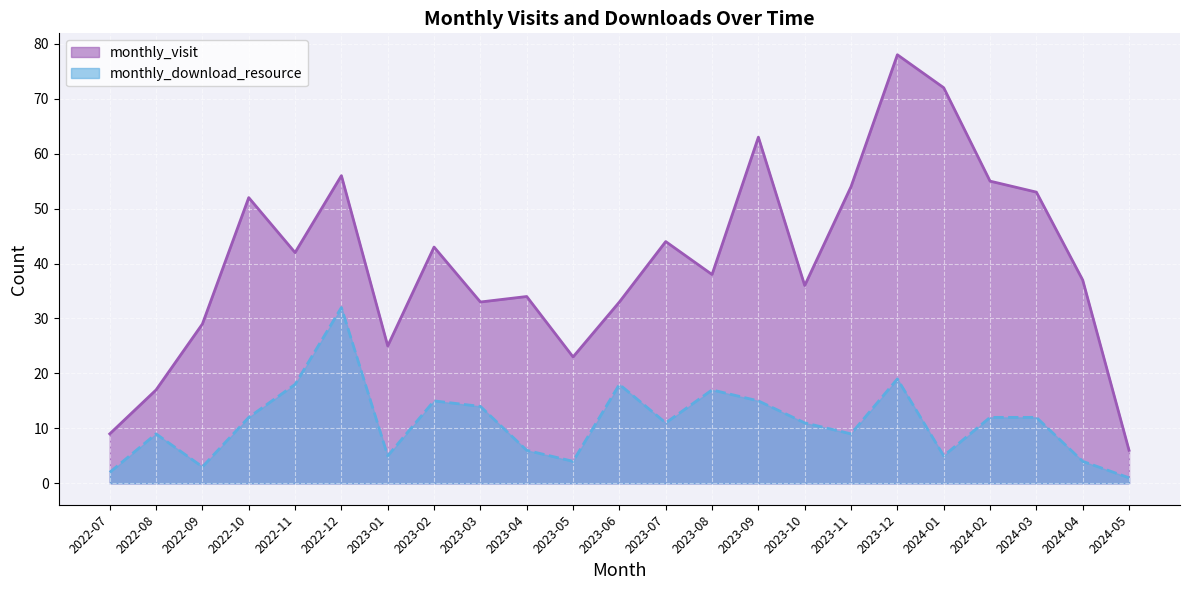

Between 2022-07 and 2023-09, which series saw the biggest shift?

monthly_visit